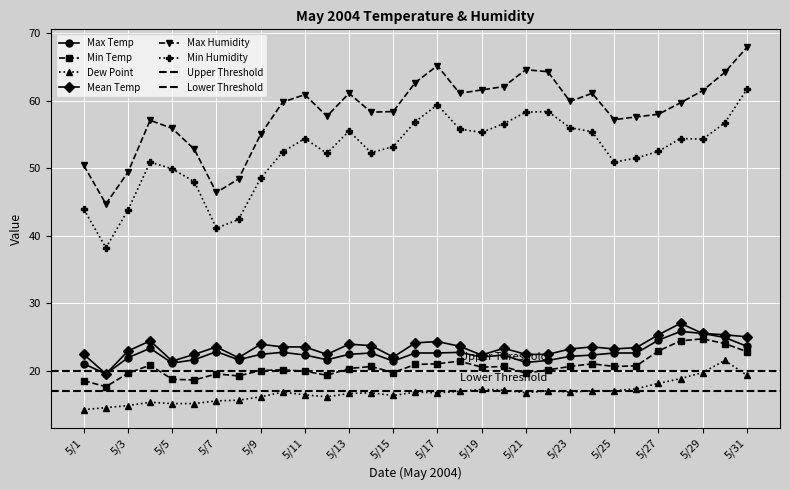

How many values in the Min Humidity series exceed 53?

16